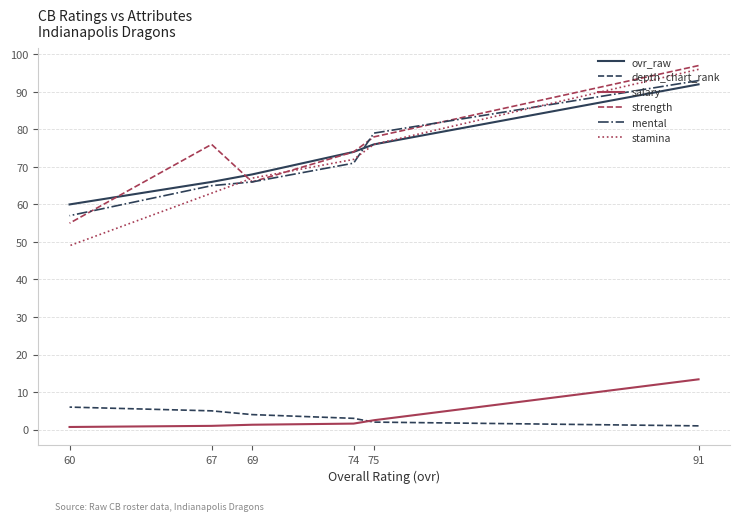

The value of stamina at 67 is 39.1. True or false?

False